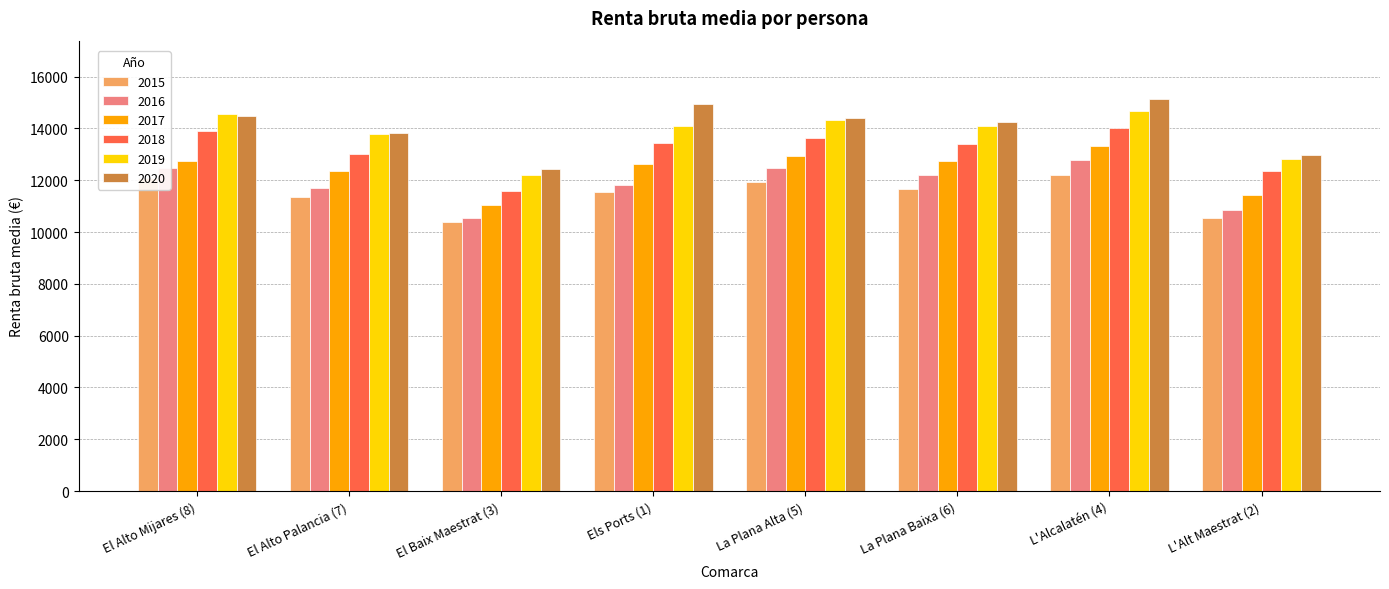

At which label is 2018 closest to 12804?

El Alto Palancia (7)